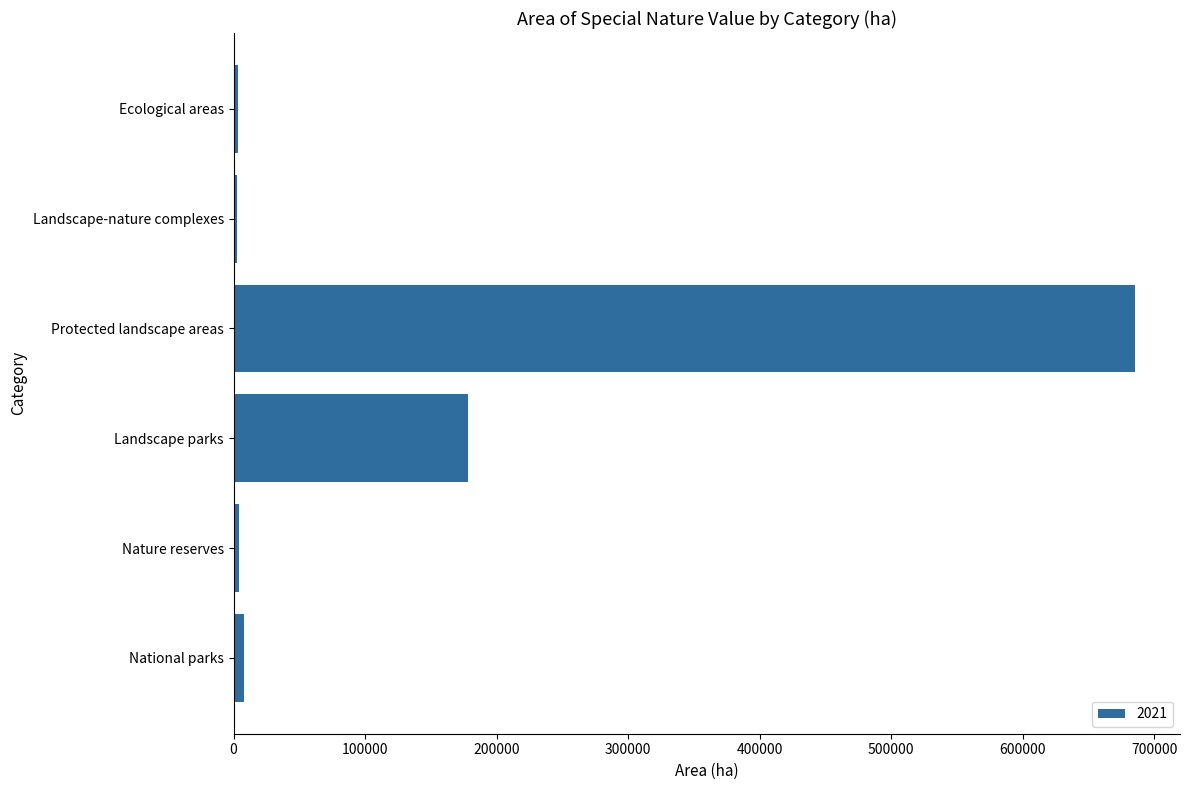

Are the bars horizontal?

Yes